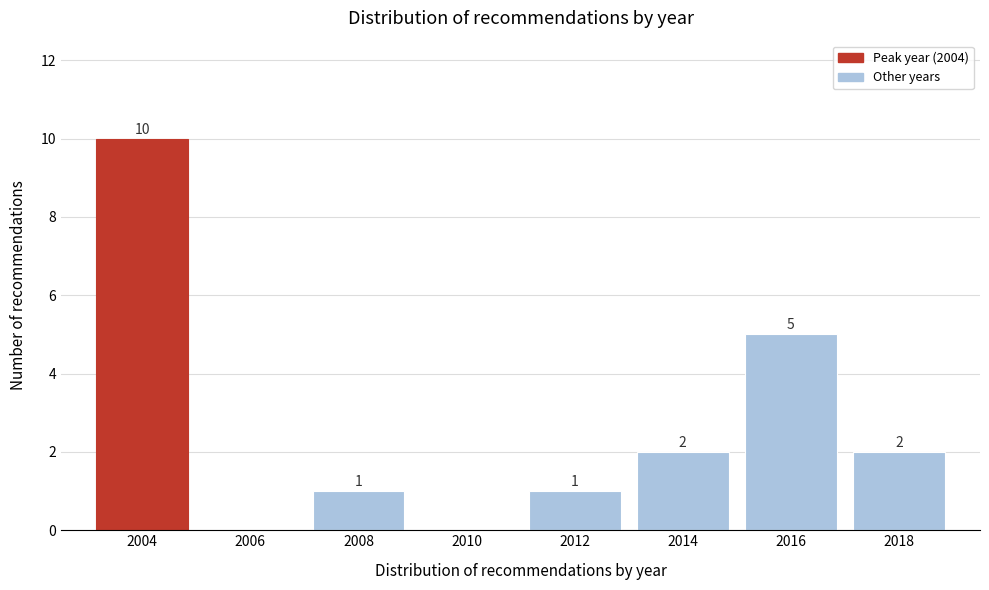

Reading right to left, extract all data points from this chart.

2018=2	2016=5	2014=2	2012=1	2010=0	2008=1	2006=0	2004=10